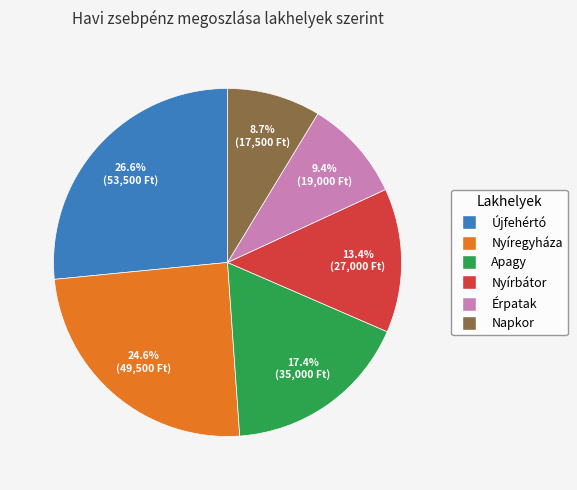

Is there a majority slice in this chart?

No